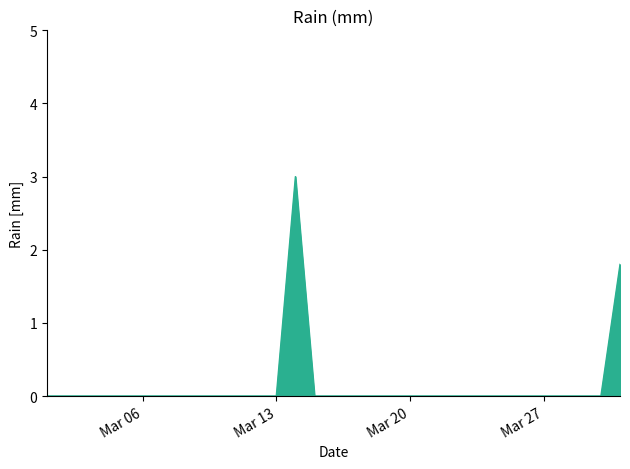

What is the maximum value shown in the chart?

3.0